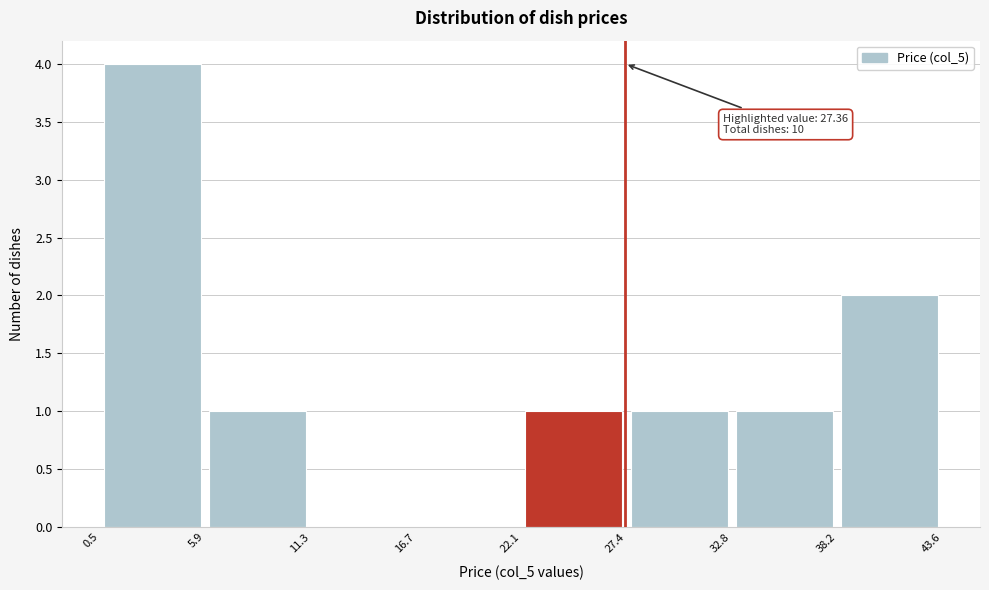

Which range on the x-axis has the tallest bar?

0.5 to 5.9